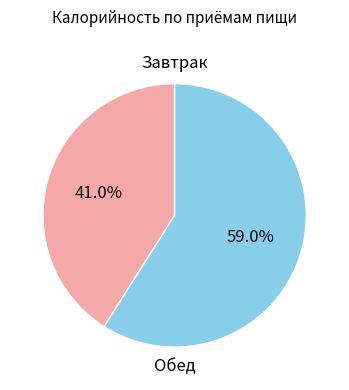

Rank the categories by value from highest to lowest.

Обед, Завтрак